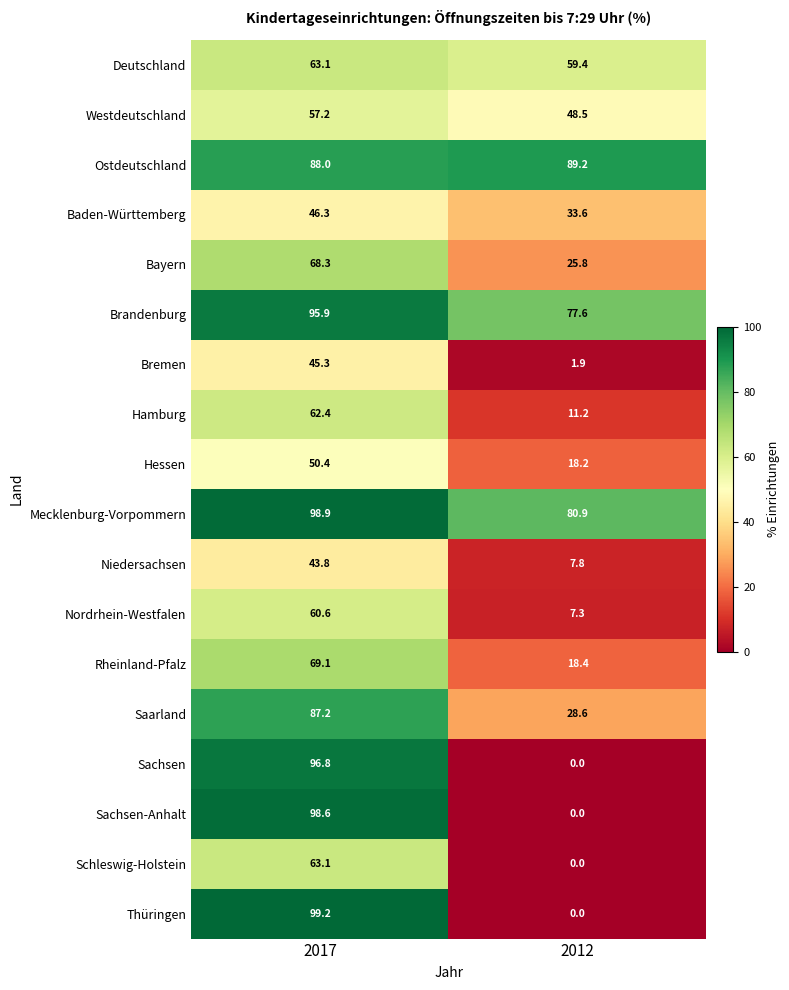

What is the difference between the Hessen values at 2017 and 2012?

32.2